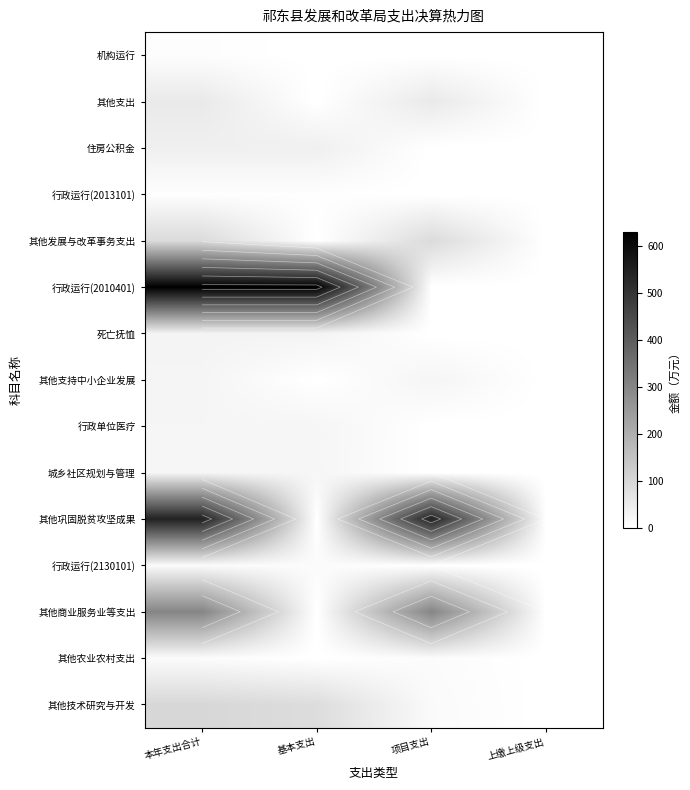

Count the number of categories in the chart.

4